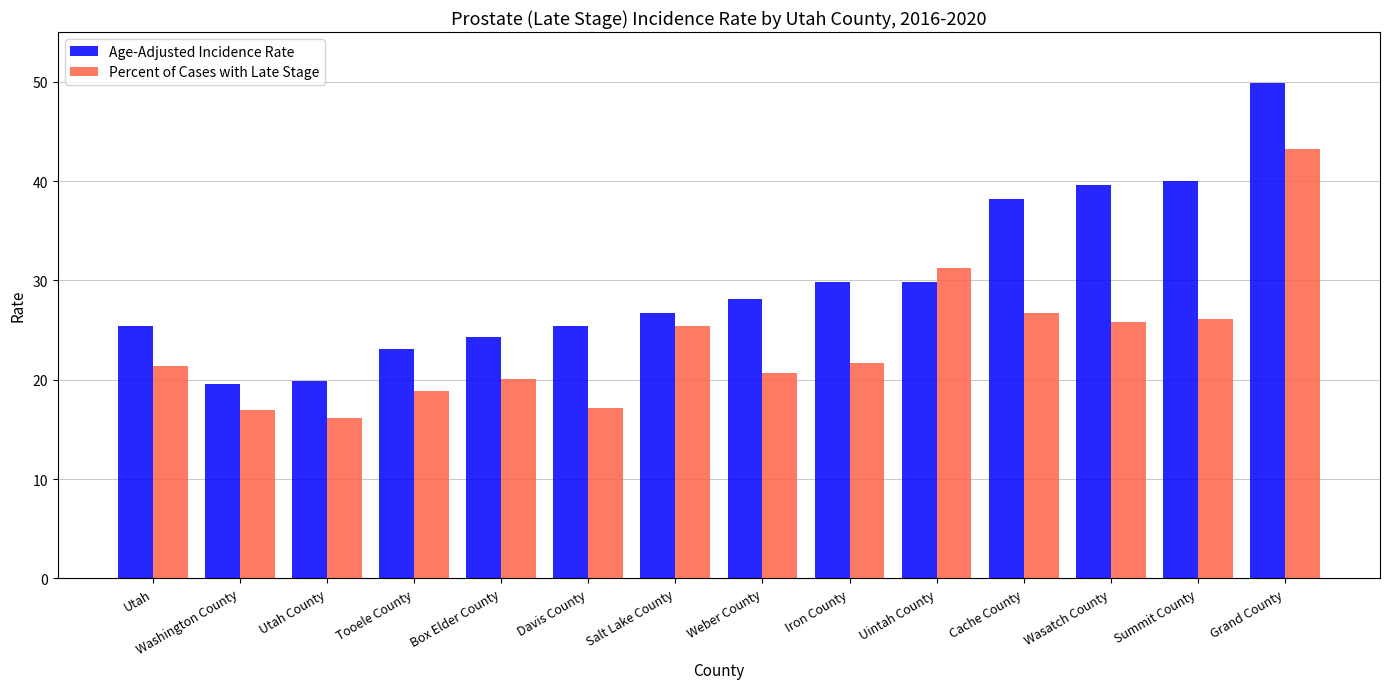

Which series has the largest total across all categories?

Age-Adjusted Incidence Rate